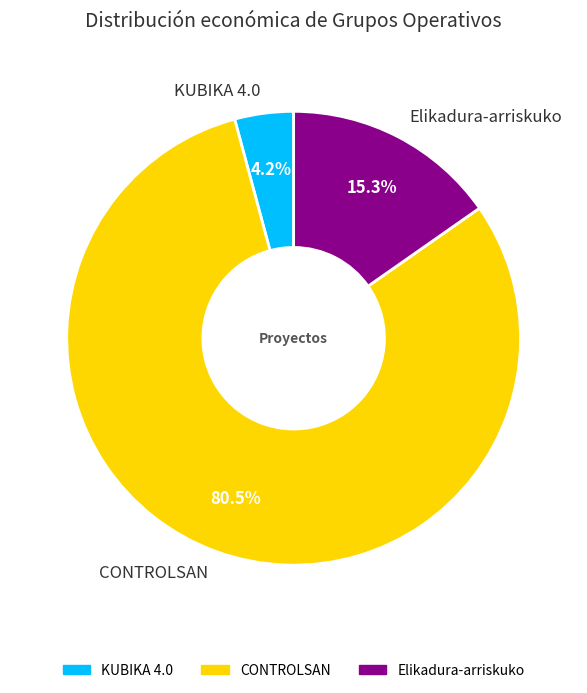

The KUBIKA 4.0 slice represents 15% of the pie. True or false?

False